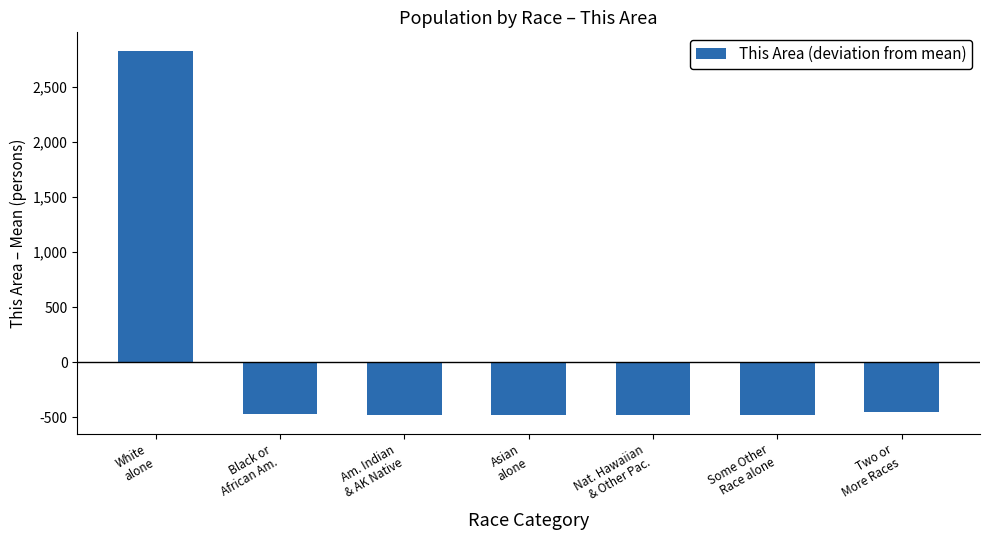

What is the difference between the maximum and minimum values?

3311.0